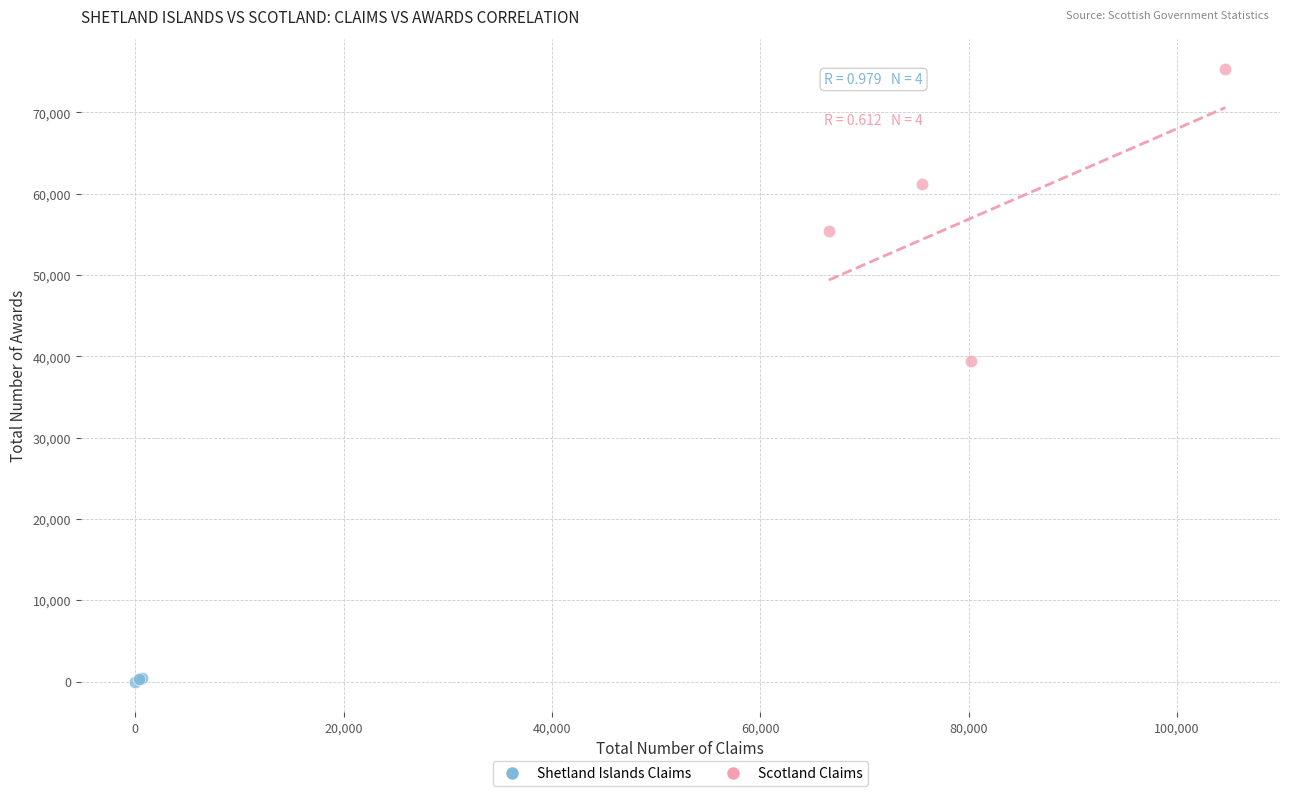

Which series has the widest spread of Y values?

Scotland Claims